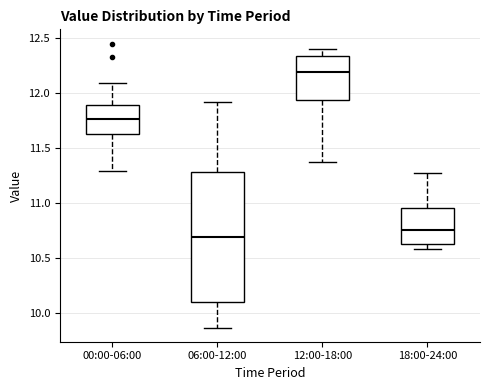

Reading left to right, transcribe this box plot: for each box, give where its median line is, the range the box spans, and where its two whiskers end, as read against the y-axis. The values are not printed on the chart, so give them approximately, as read against the axis.

00:00-06:00: median 11.75, box 11.65 to 11.90, whiskers 11.30 to 12.10
06:00-12:00: median 10.70, box 10.10 to 11.30, whiskers 9.85 to 11.90
12:00-18:00: median 12.20, box 11.95 to 12.35, whiskers 11.35 to 12.40
18:00-24:00: median 10.75, box 10.65 to 10.95, whiskers 10.60 to 11.25